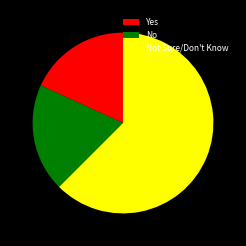

True or false: No accounts for 19% of the total.

True